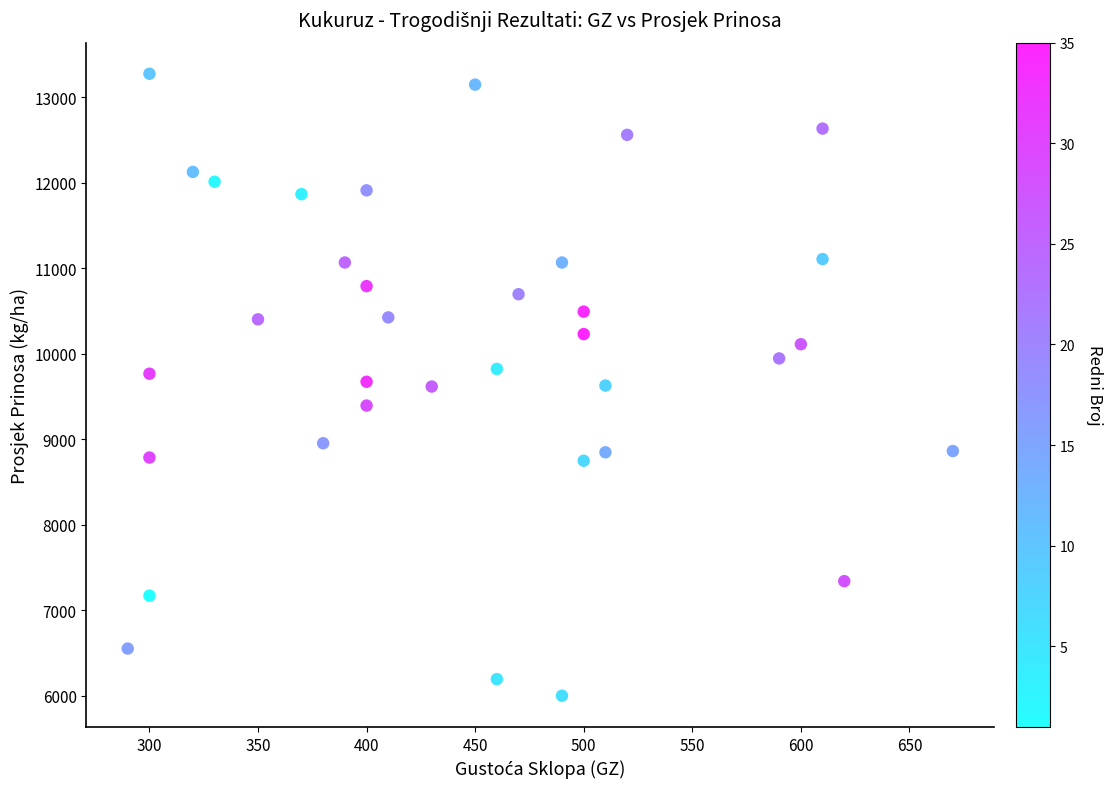

What is the range of Y values (max minus min)?

7273.7